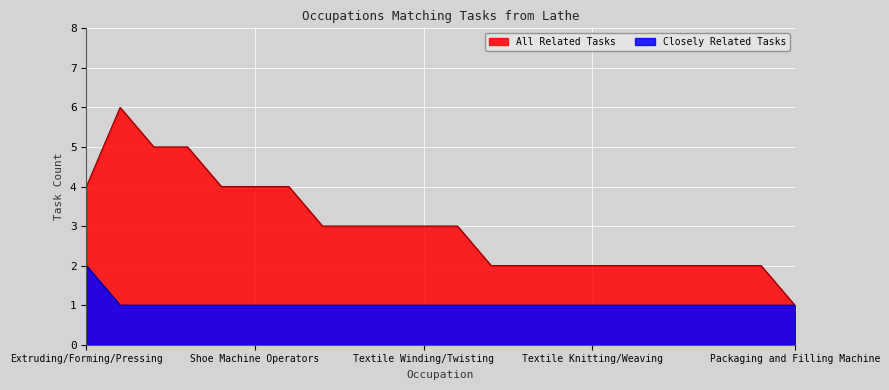

Which label corresponds to the smallest value in the chart?

Packaging and Filling Machine